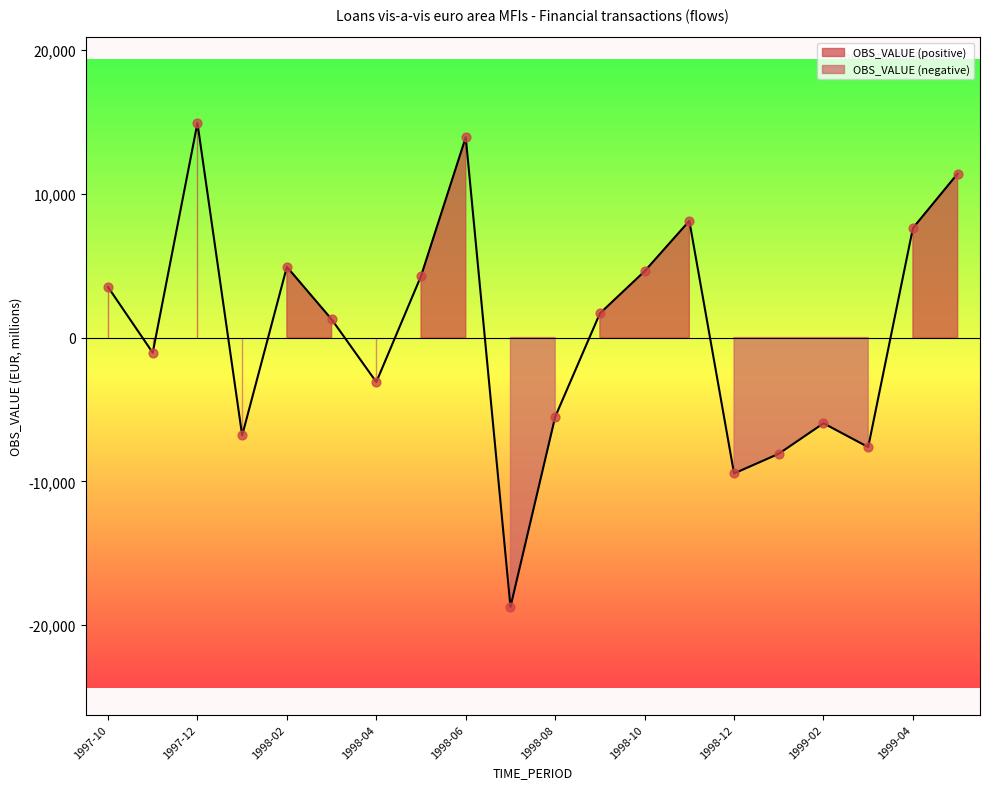

Between 1999-01 and 1998-03, which is larger?

1998-03